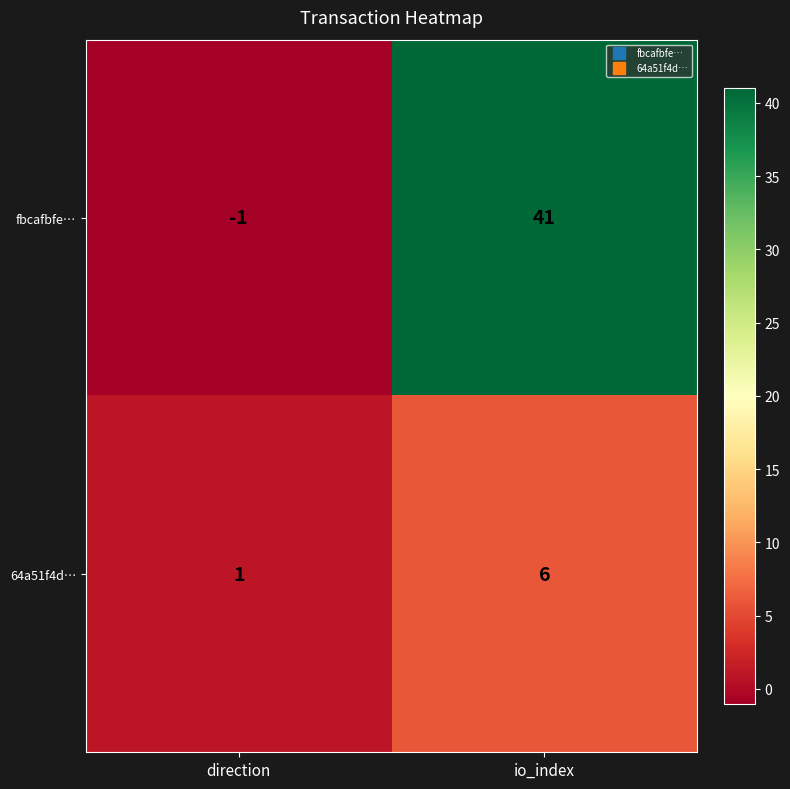

At which category does the chart reach its minimum across all series?

direction